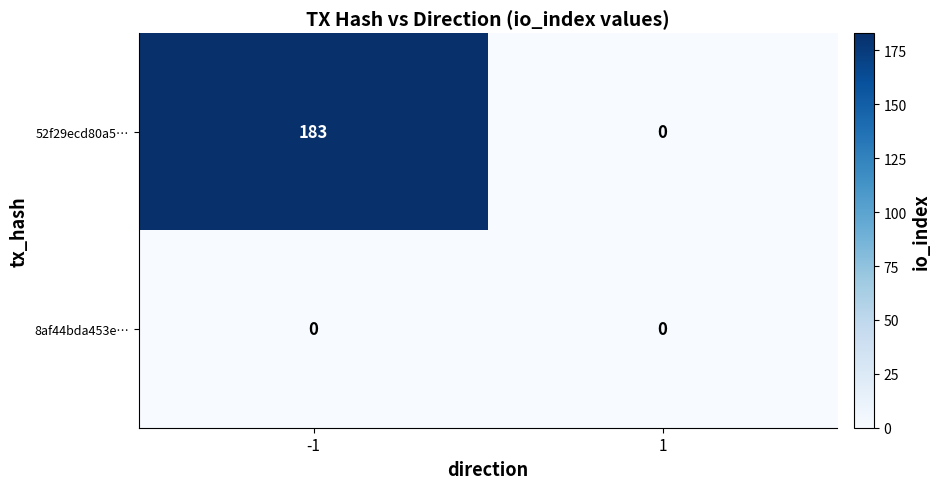

The value of 8af44bda453e… at 1 is 0. True or false?

True